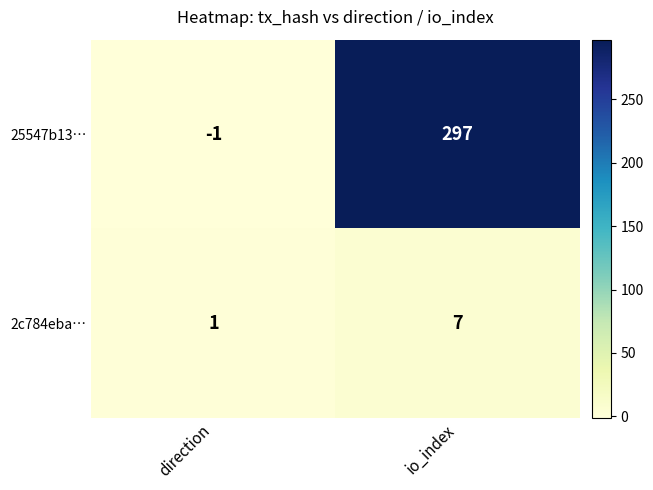

The 2c784eba… series shows 2 at direction. True or false?

False